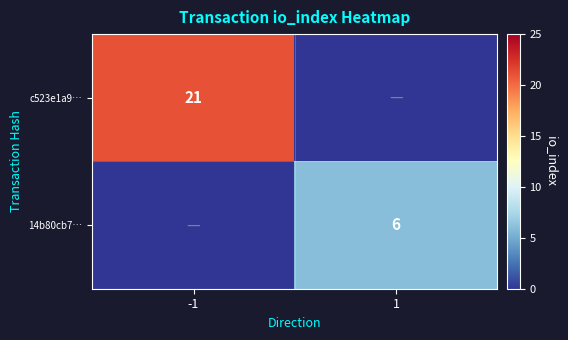

True or false: 14b80cb7… has a value of 6 at 1.

True